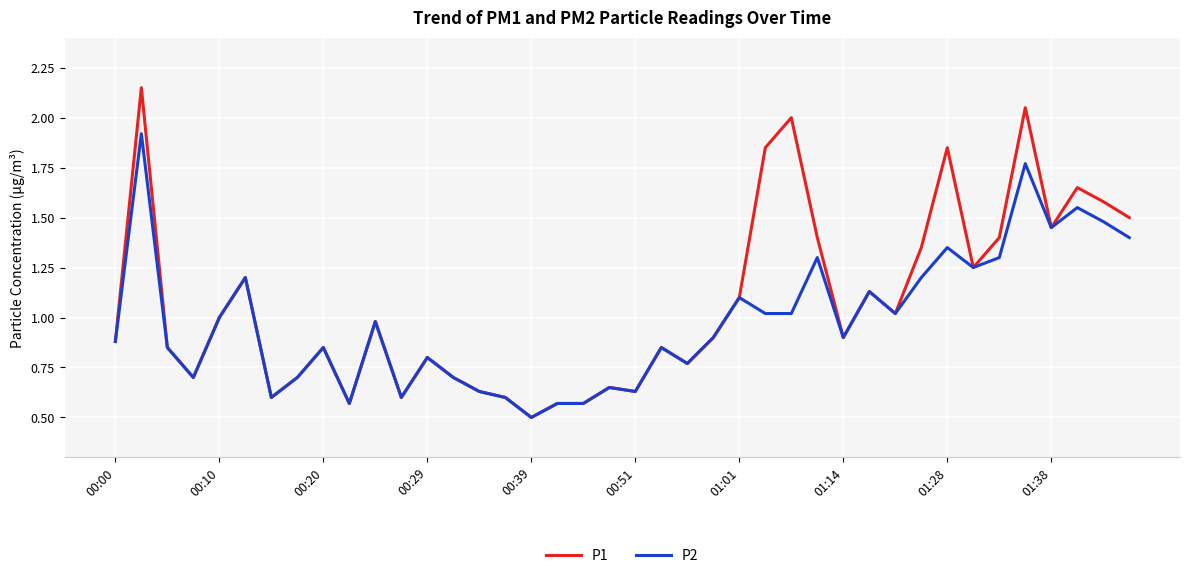

List the series in order of their overall mean, highest first.

P1, P2